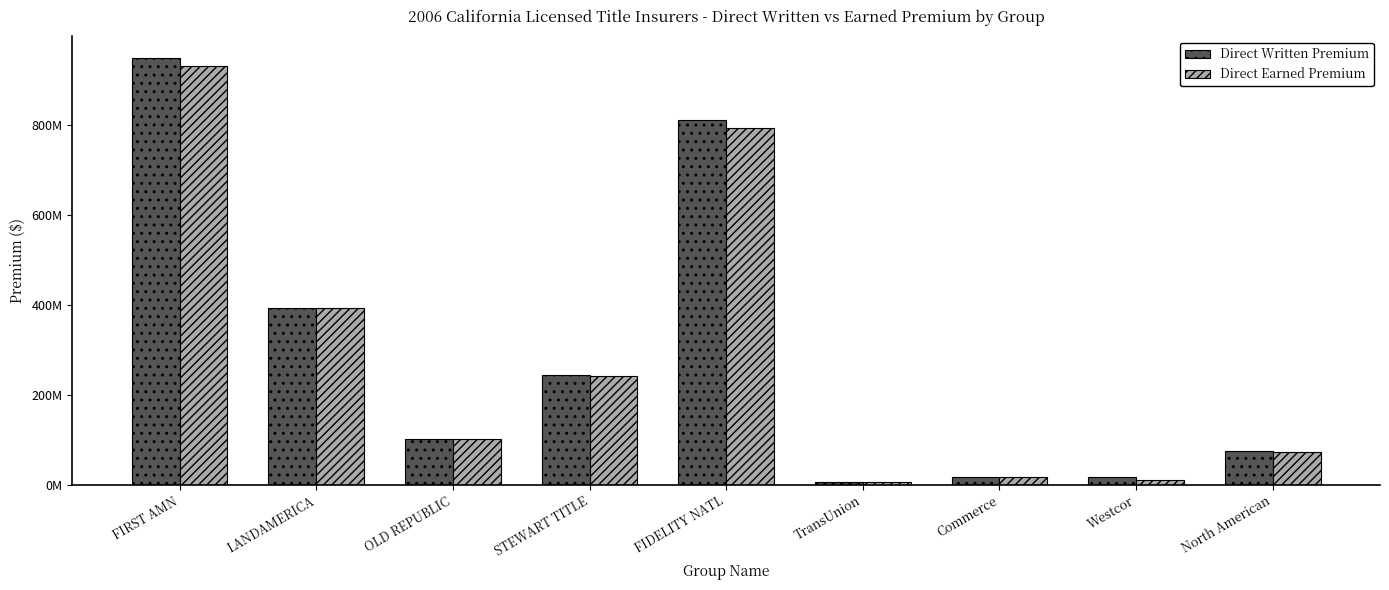

Are the bars horizontal?

No